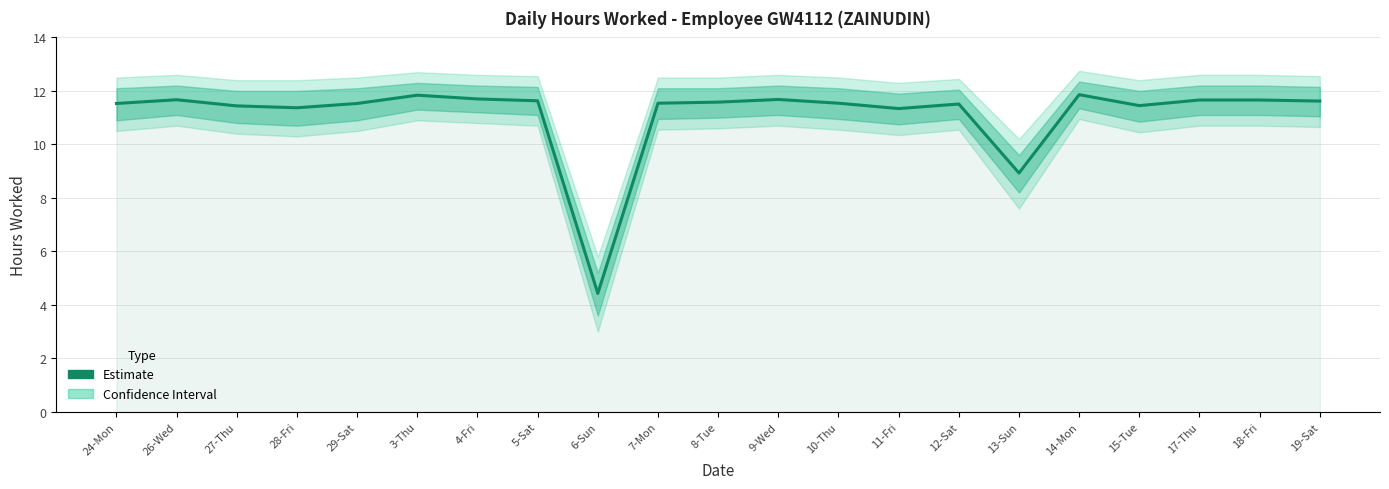

What is the value of the 1st point from the left?

11.5